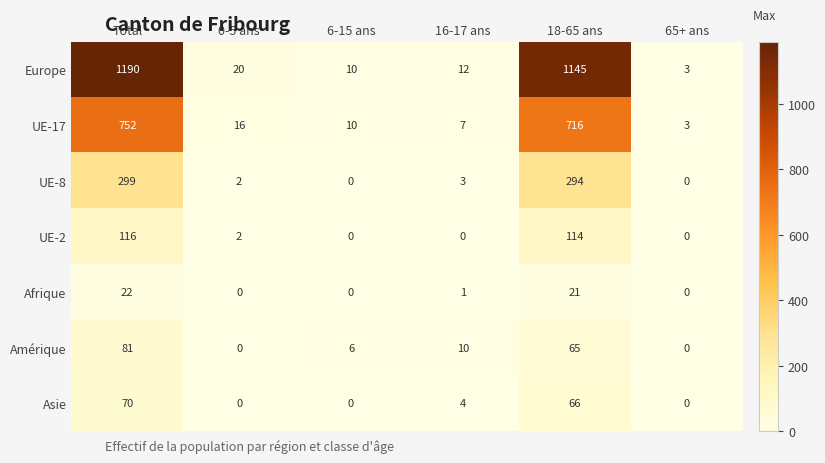

The value of Afrique at 6-15 ans is 8. True or false?

False